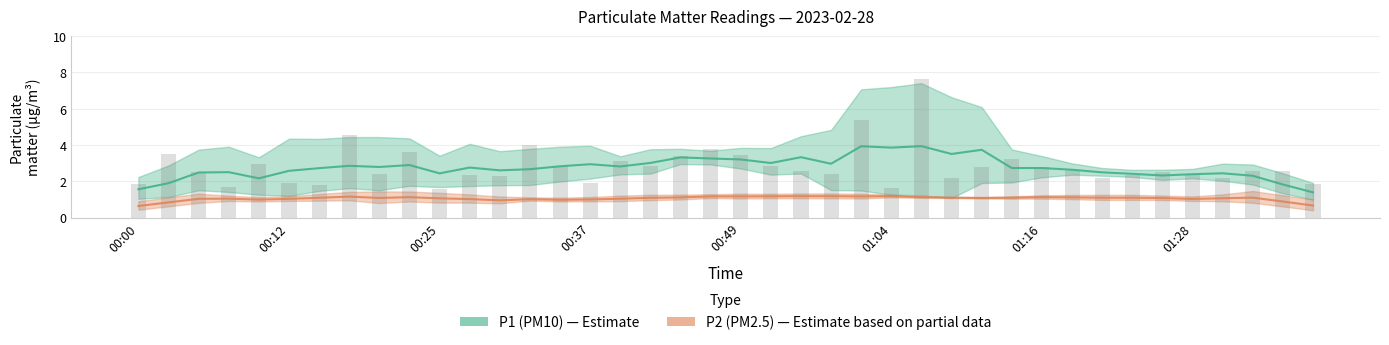

What is the total value across all series at 36?

3.5